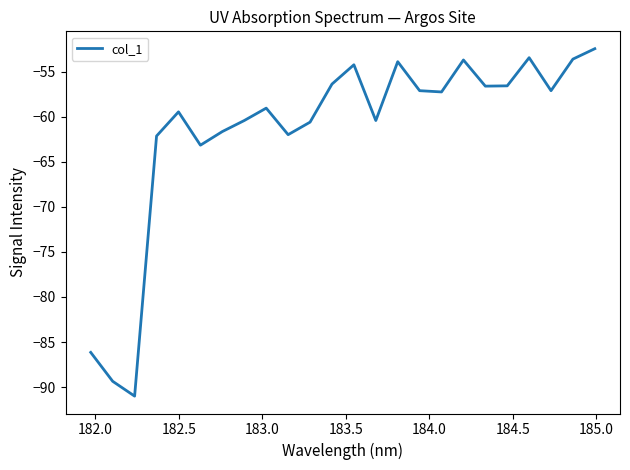

What is the maximum value shown in the chart?

-52.5